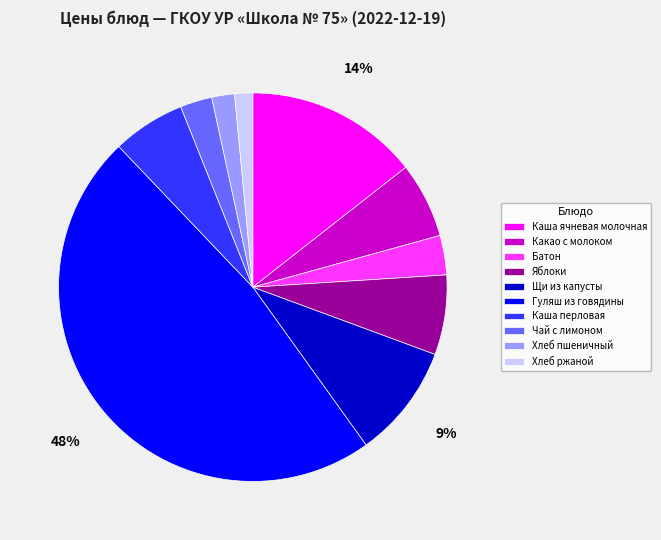

What percentage is the Какао с молоком slice, to the nearest percent?

6%